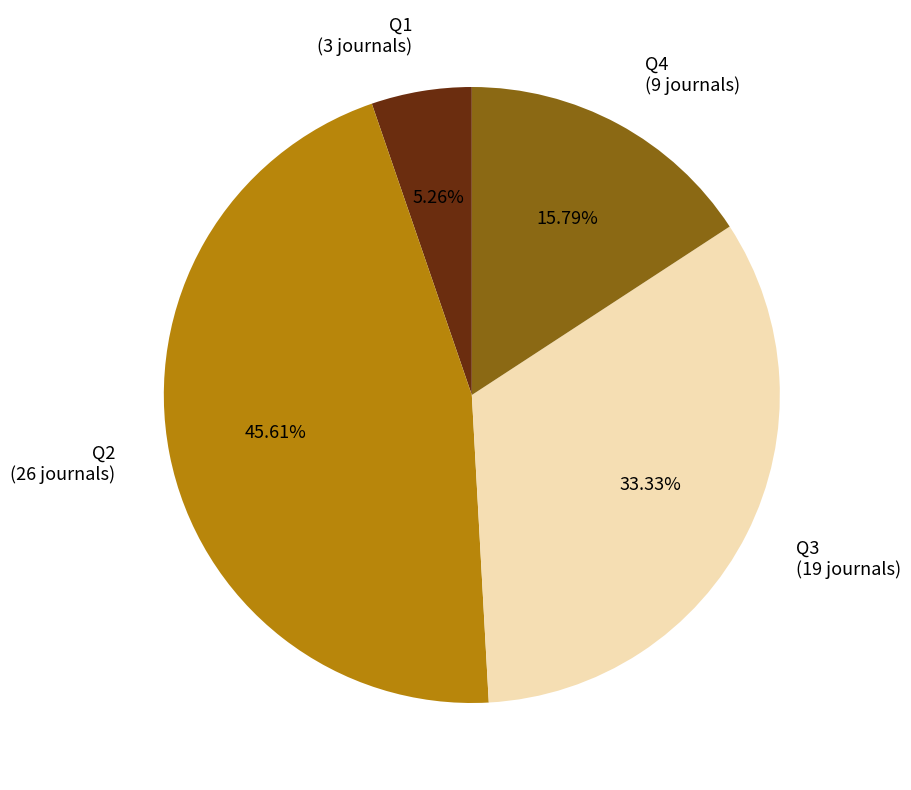

Which slice is the smallest?

Q1